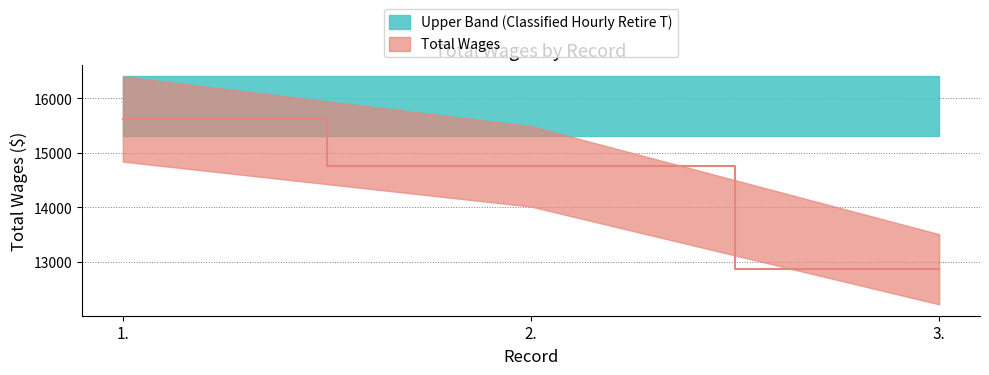

True or false: the data shows 15622 at 1..

True